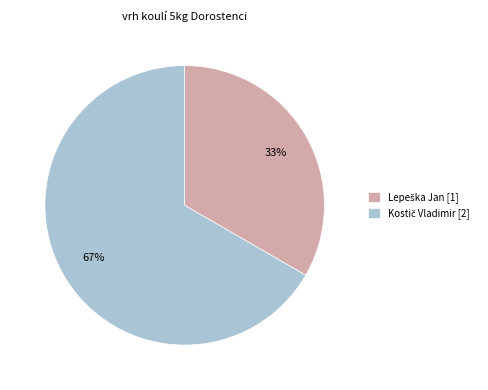

Is there any slice that represents more than half of the pie?

Yes